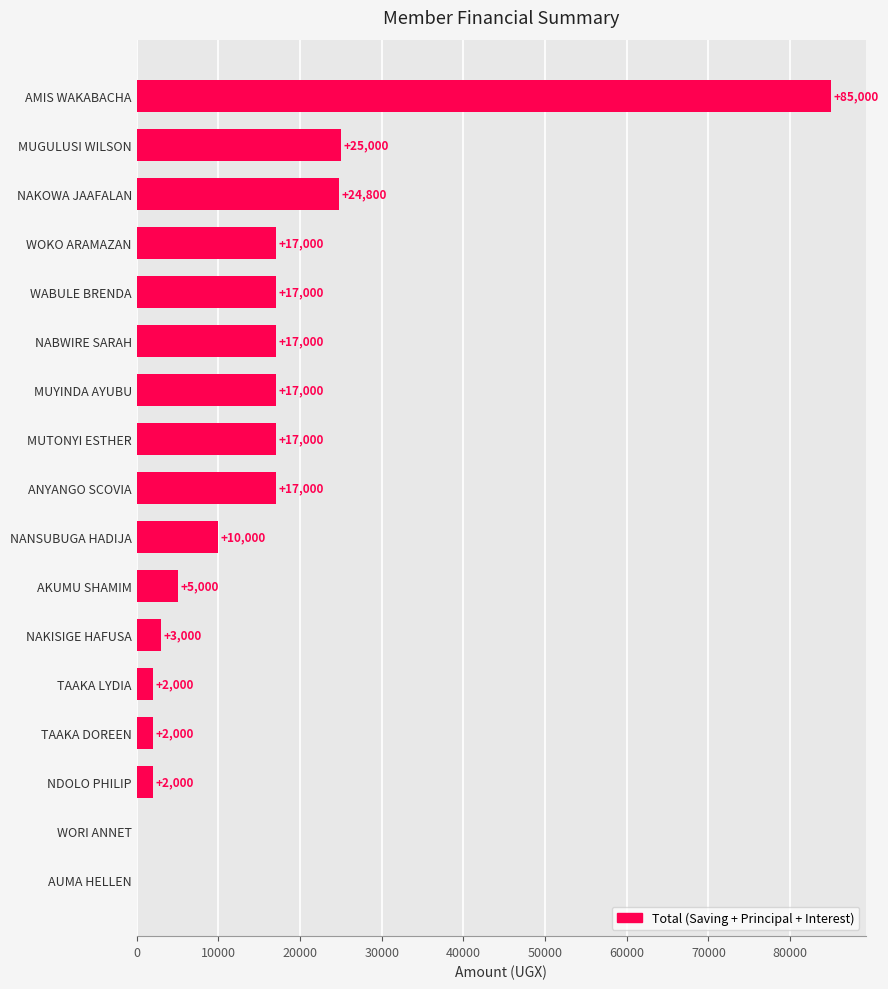

What is the sum of all values?

260800